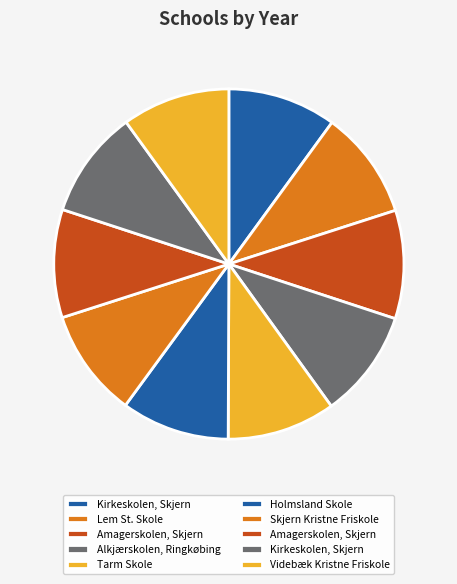

Which category has the biggest portion of the pie?

Kirkeskolen, Skjern